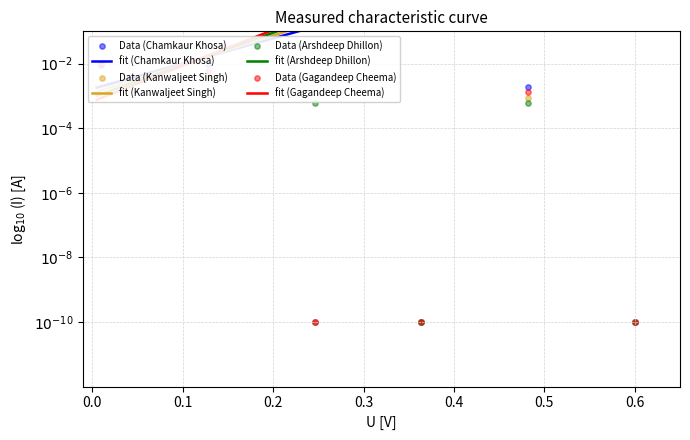

At how many categories does at least one series exceed 17?

1